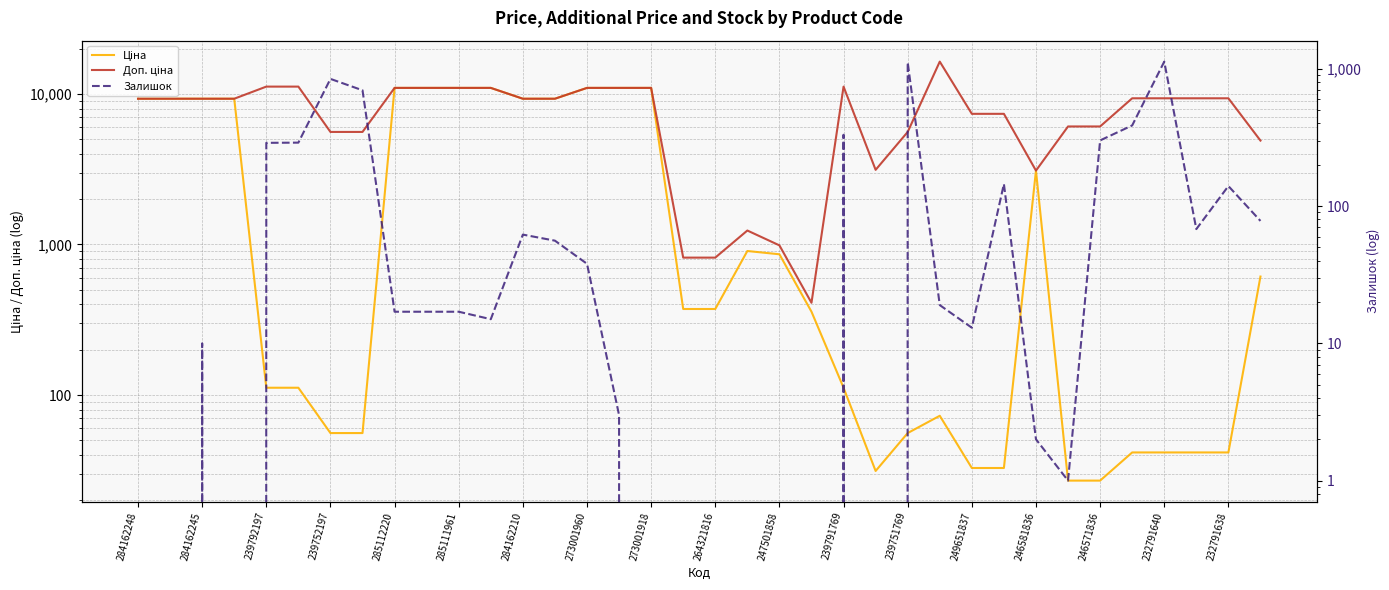

Which series has the largest total across all categories?

Доп. ціна